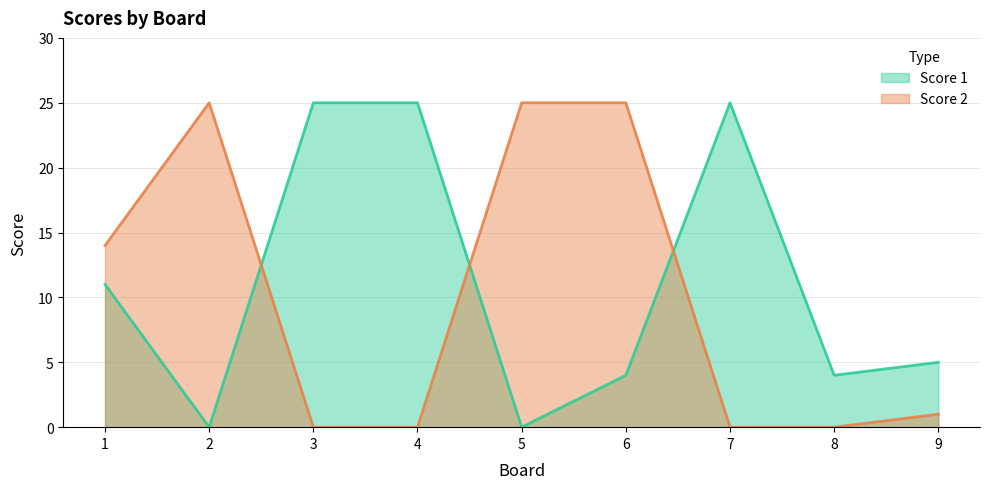

In Score 1, how many points are lower than both neighbors (excluding endpoints)?

3